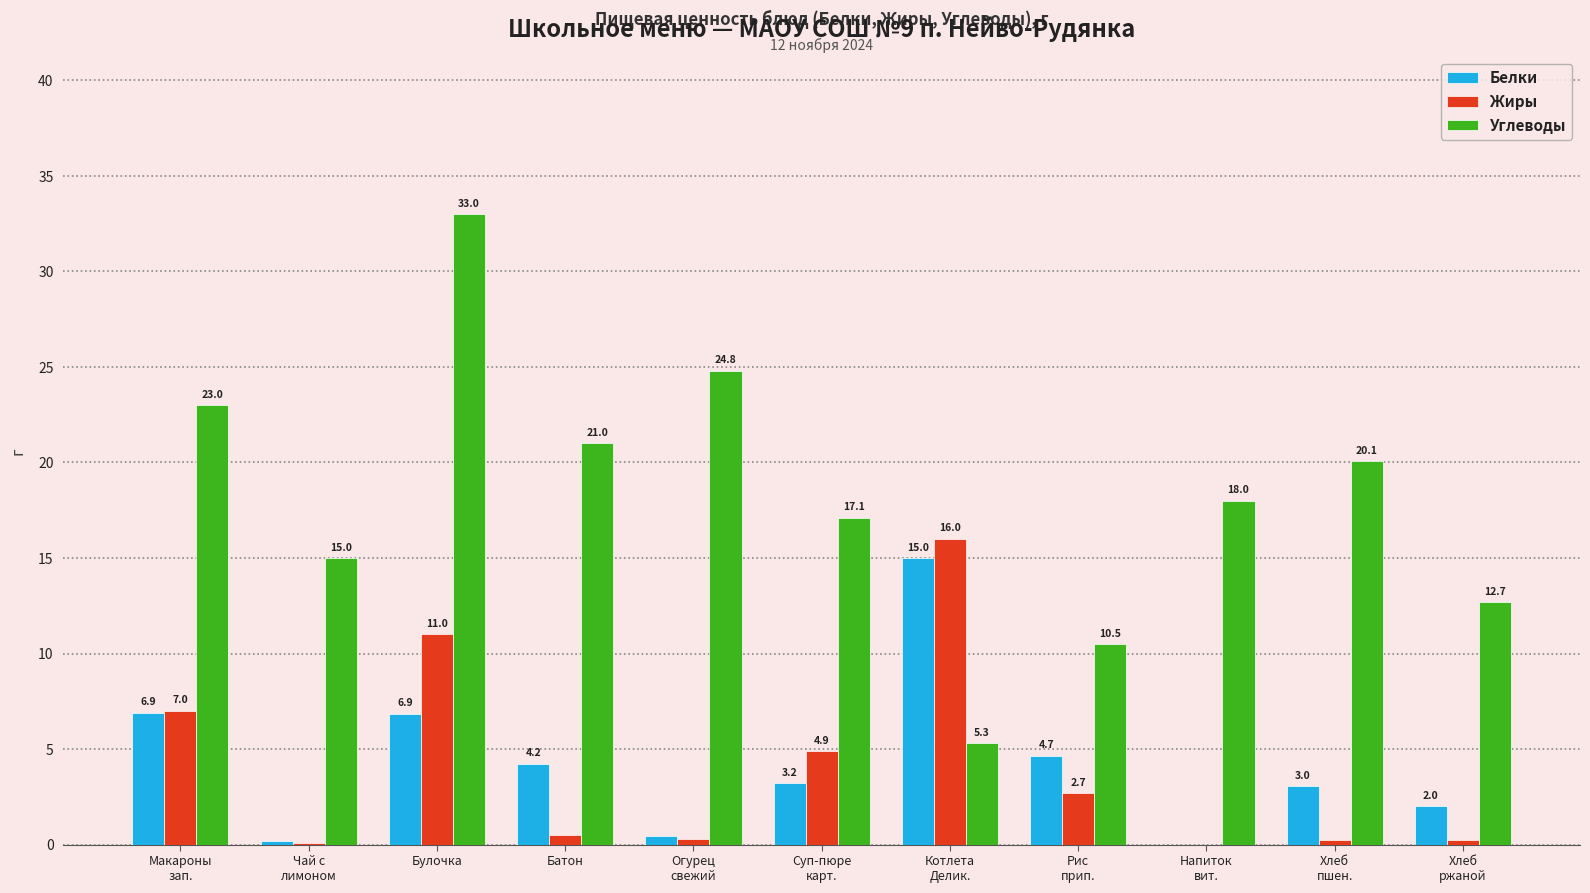

Are the bars grouped side by side (vs. stacked)?

Yes